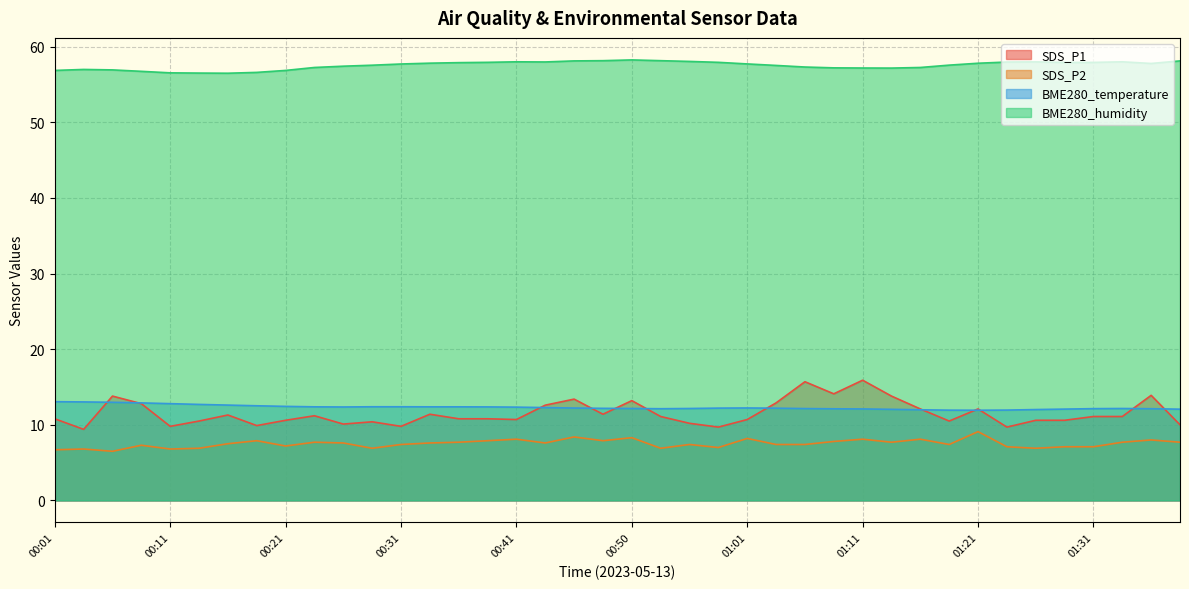

Reading left to right, transcribe all the data shown in this chart.

SDS_P1: 10.8	9.4	13.8	12.8	9.8	10.5	11.3	9.9	10.6	11.2	10.1	10.4	9.8	11.4	10.8	10.8	10.7	12.6	13.4	11.4	13.2	11.1	10.2	9.7	10.7	12.9	15.7	14.1	15.9	13.8	12.1	10.5	12.1	9.7	10.6	10.6	11.1	11.1	13.9	10.0
SDS_P2: 6.7	6.8	6.5	7.3	6.8	6.9	7.5	7.9	7.2	7.7	7.6	6.9	7.4	7.6	7.7	7.9	8.1	7.6	8.4	7.9	8.3	6.9	7.4	7.0	8.2	7.4	7.4	7.8	8.1	7.7	8.1	7.4	9.1	7.1	6.9	7.1	7.1	7.7	8.0	7.7
BME280_temperature: 13.1	13.0	13.0	12.9	12.8	12.7	12.6	12.5	12.4	12.4	12.4	12.4	12.4	12.4	12.4	12.4	12.3	12.3	12.2	12.2	12.2	12.1	12.2	12.2	12.2	12.2	12.2	12.1	12.1	12.1	12.0	11.9	11.9	11.9	12.0	12.1	12.1	12.2	12.1	12.1
BME280_humidity: 56.9	57.0	56.9	56.8	56.5	56.5	56.5	56.6	56.9	57.3	57.4	57.6	57.7	57.8	57.9	57.9	58.0	58.0	58.1	58.2	58.3	58.2	58.1	57.9	57.7	57.5	57.3	57.2	57.2	57.2	57.3	57.6	57.8	58.0	58.0	57.9	57.9	58.0	57.8	58.1